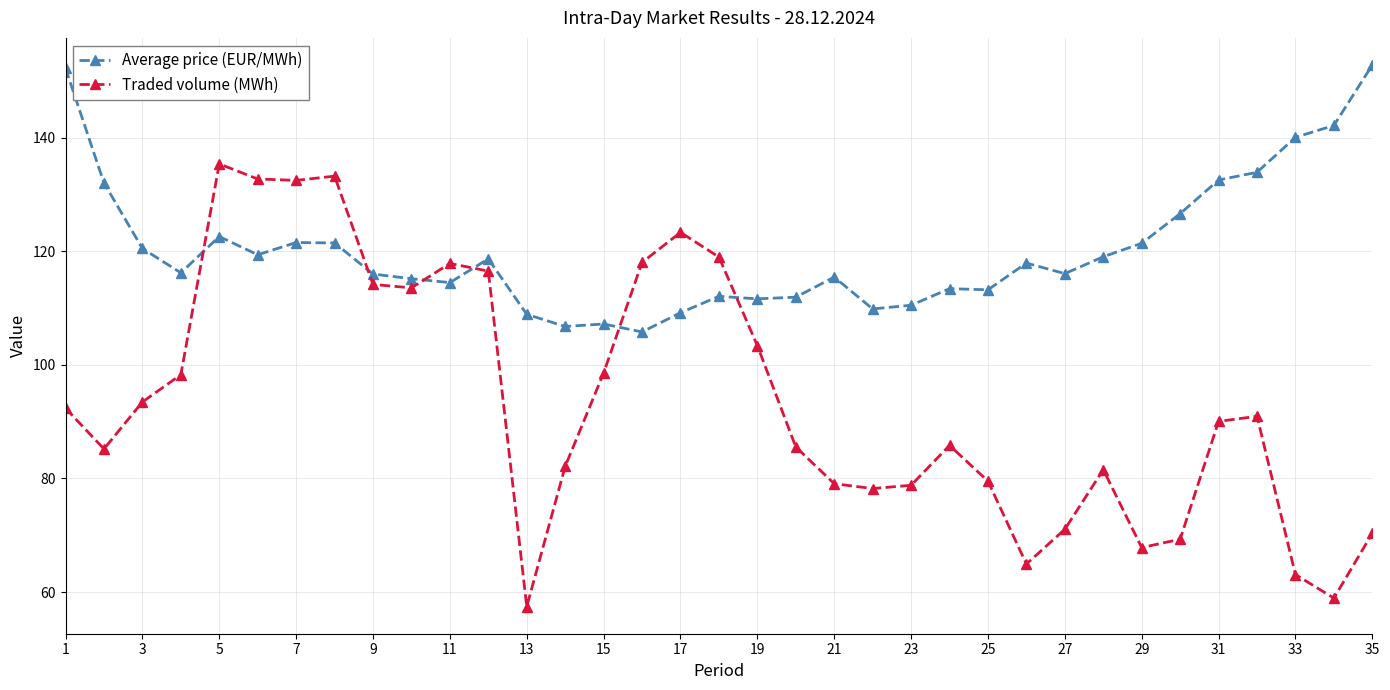

Which series has the largest total across all categories?

Average price (EUR/MWh)